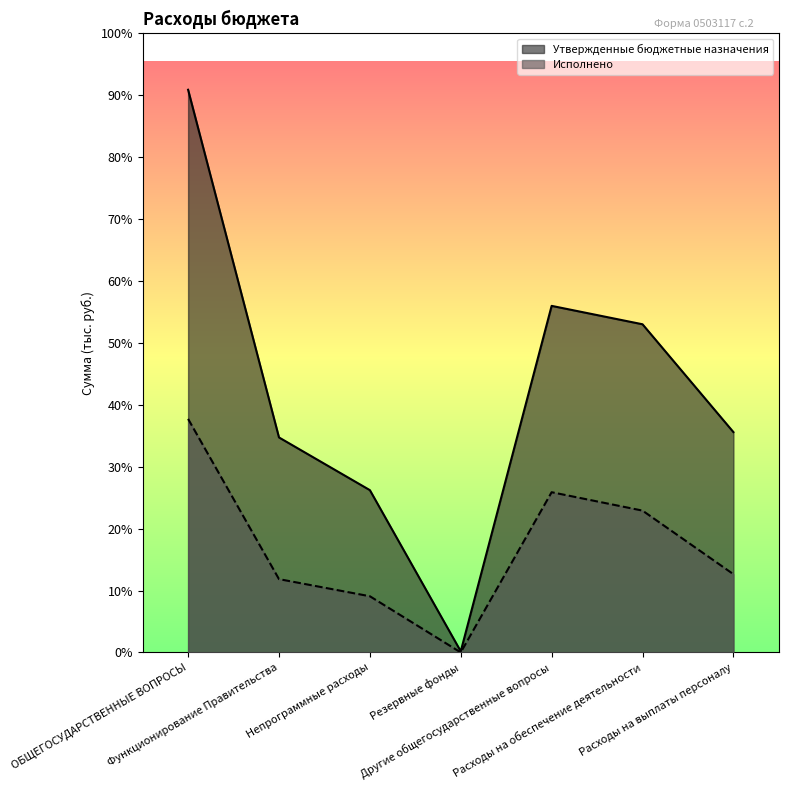

What is the difference between the maximum and minimum values in the Исполнено series?

3982047.7